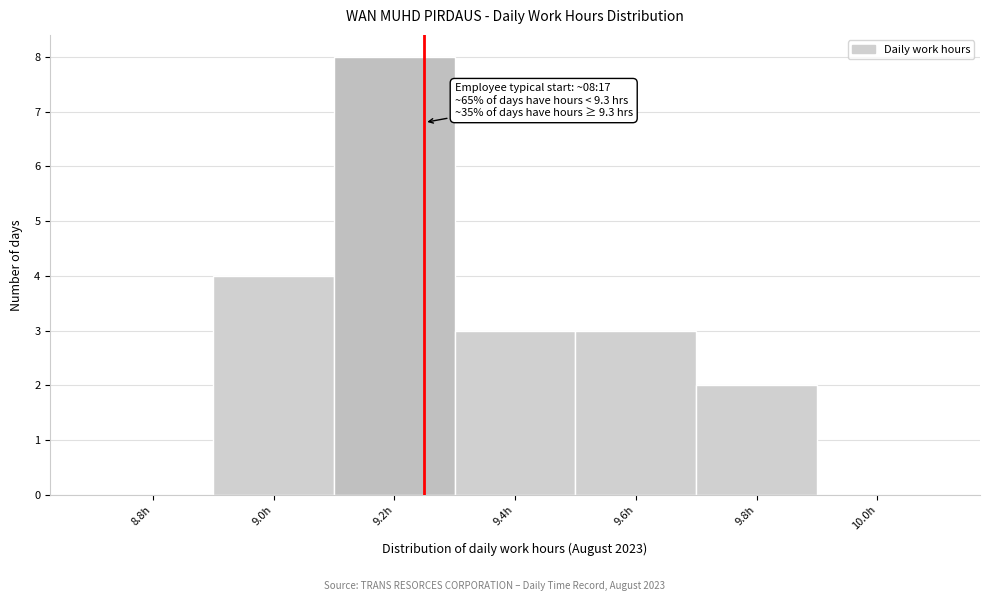

Which range on the x-axis has the tallest bar?

9.1 to 9.3